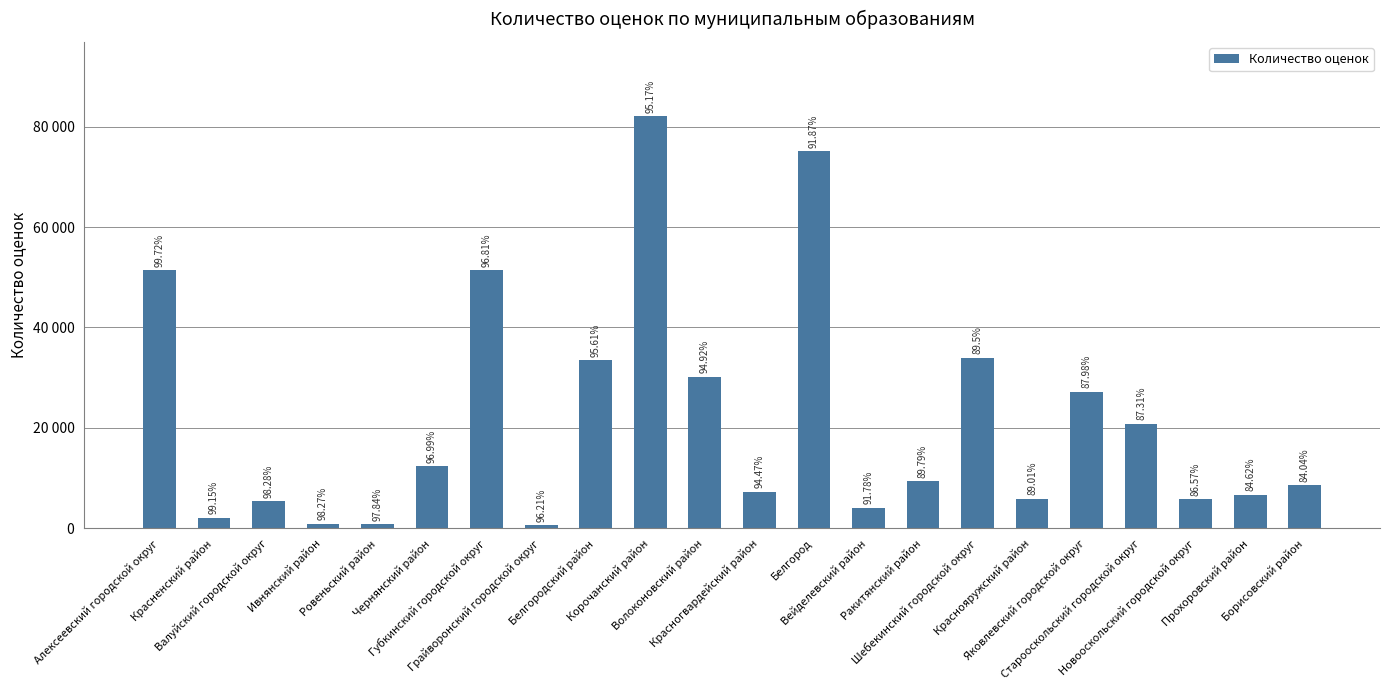

What is the label of the 4th bar from the left?

Ивнянский район